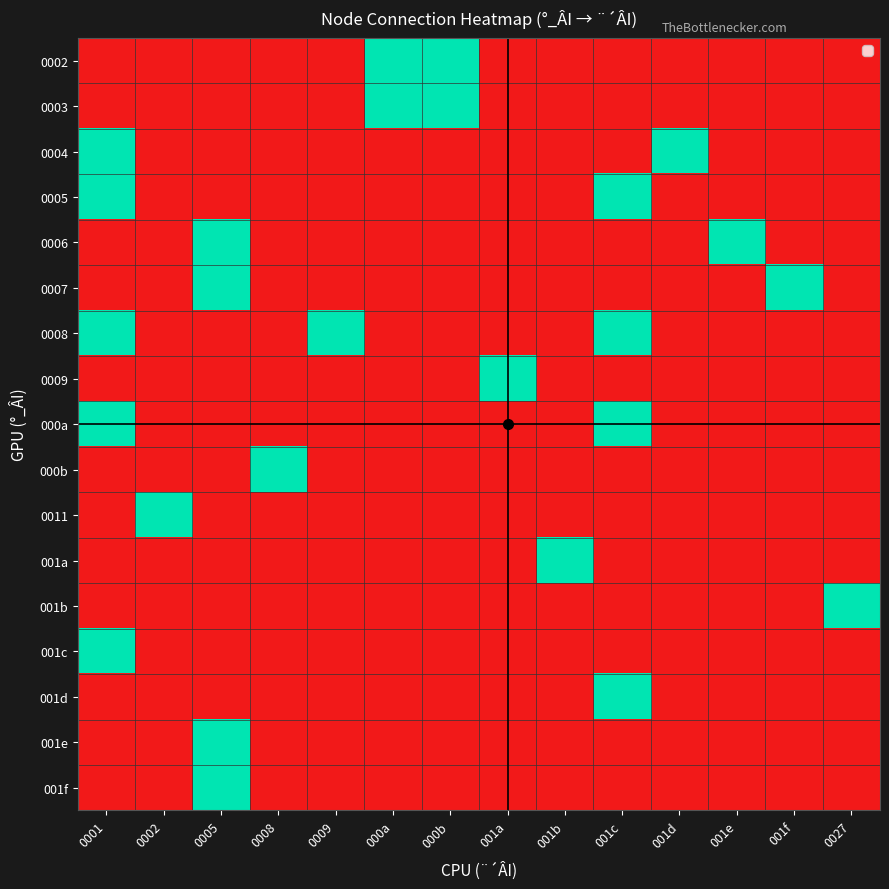

Reading right to left, what are all the values shown in this chart?

0002: 0027=0	001f=0	001e=0	001d=0	001c=0	001b=0	001a=0	000b=1	000a=1	0009=0	0008=0	0005=0	0002=0	0001=0
0003: 0027=0	001f=0	001e=0	001d=0	001c=0	001b=0	001a=0	000b=1	000a=1	0009=0	0008=0	0005=0	0002=0	0001=0
0004: 0027=0	001f=0	001e=0	001d=1	001c=0	001b=0	001a=0	000b=0	000a=0	0009=0	0008=0	0005=0	0002=0	0001=1
0005: 0027=0	001f=0	001e=0	001d=0	001c=1	001b=0	001a=0	000b=0	000a=0	0009=0	0008=0	0005=0	0002=0	0001=1
0006: 0027=0	001f=0	001e=1	001d=0	001c=0	001b=0	001a=0	000b=0	000a=0	0009=0	0008=0	0005=1	0002=0	0001=0
0007: 0027=0	001f=1	001e=0	001d=0	001c=0	001b=0	001a=0	000b=0	000a=0	0009=0	0008=0	0005=1	0002=0	0001=0
0008: 0027=0	001f=0	001e=0	001d=0	001c=1	001b=0	001a=0	000b=0	000a=0	0009=1	0008=0	0005=0	0002=0	0001=1
0009: 0027=0	001f=0	001e=0	001d=0	001c=0	001b=0	001a=1	000b=0	000a=0	0009=0	0008=0	0005=0	0002=0	0001=0
000a: 0027=0	001f=0	001e=0	001d=0	001c=1	001b=0	001a=0	000b=0	000a=0	0009=0	0008=0	0005=0	0002=0	0001=1
000b: 0027=0	001f=0	001e=0	001d=0	001c=0	001b=0	001a=0	000b=0	000a=0	0009=0	0008=1	0005=0	0002=0	0001=0
0011: 0027=0	001f=0	001e=0	001d=0	001c=0	001b=0	001a=0	000b=0	000a=0	0009=0	0008=0	0005=0	0002=1	0001=0
001a: 0027=0	001f=0	001e=0	001d=0	001c=0	001b=1	001a=0	000b=0	000a=0	0009=0	0008=0	0005=0	0002=0	0001=0
001b: 0027=1	001f=0	001e=0	001d=0	001c=0	001b=0	001a=0	000b=0	000a=0	0009=0	0008=0	0005=0	0002=0	0001=0
001c: 0027=0	001f=0	001e=0	001d=0	001c=0	001b=0	001a=0	000b=0	000a=0	0009=0	0008=0	0005=0	0002=0	0001=1
001d: 0027=0	001f=0	001e=0	001d=0	001c=1	001b=0	001a=0	000b=0	000a=0	0009=0	0008=0	0005=0	0002=0	0001=0
001e: 0027=0	001f=0	001e=0	001d=0	001c=0	001b=0	001a=0	000b=0	000a=0	0009=0	0008=0	0005=1	0002=0	0001=0
001f: 0027=0	001f=0	001e=0	001d=0	001c=0	001b=0	001a=0	000b=0	000a=0	0009=0	0008=0	0005=1	0002=0	0001=0